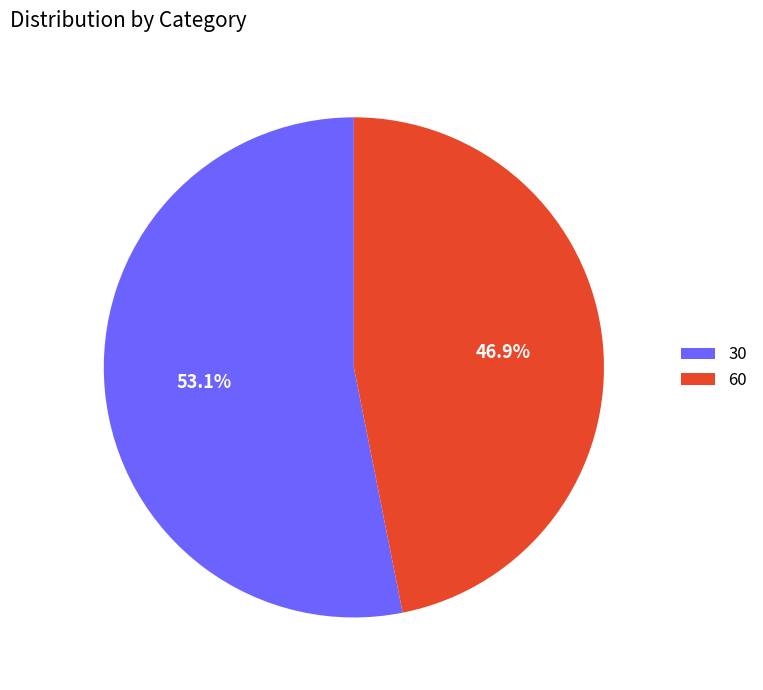

Approximately how many times larger is the value at 60 compared to 30?

0.9